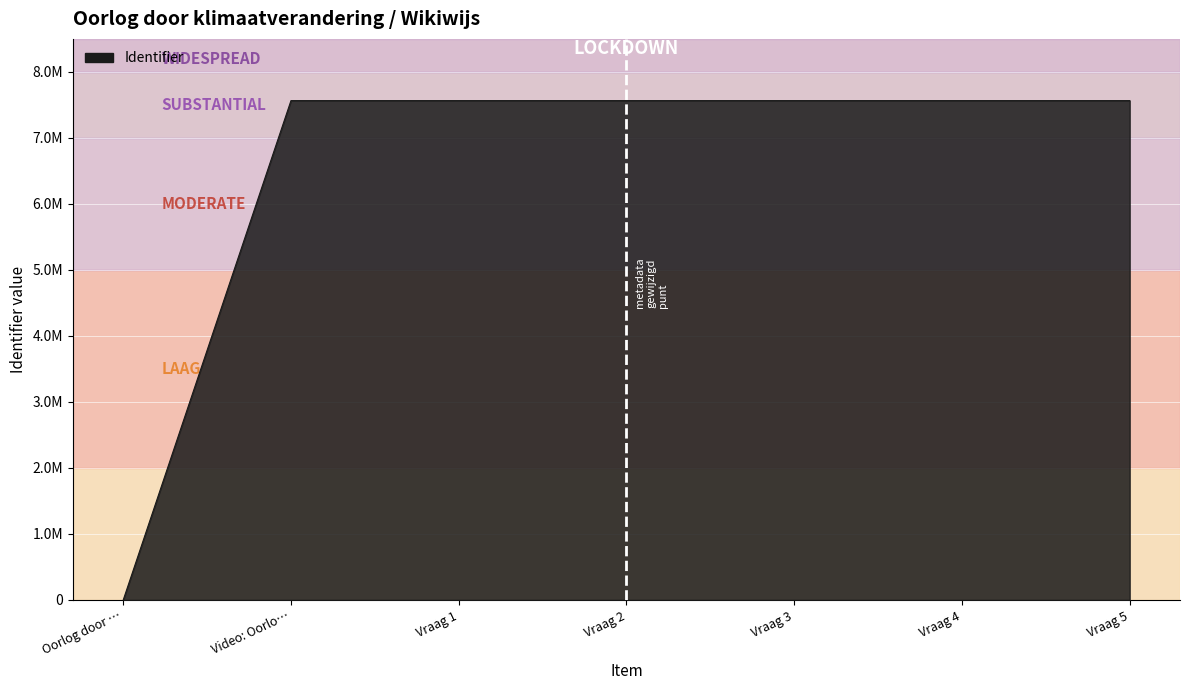

Between Vraag 3 and Vraag 2, which is larger?

Vraag 3